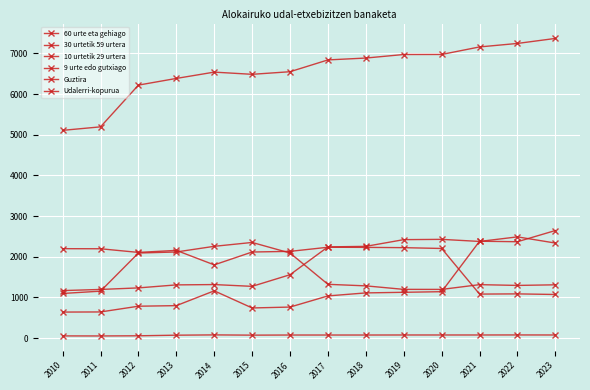

What is the difference between the maximum and minimum values in the 10 urtetik 29 urtera series?

1320